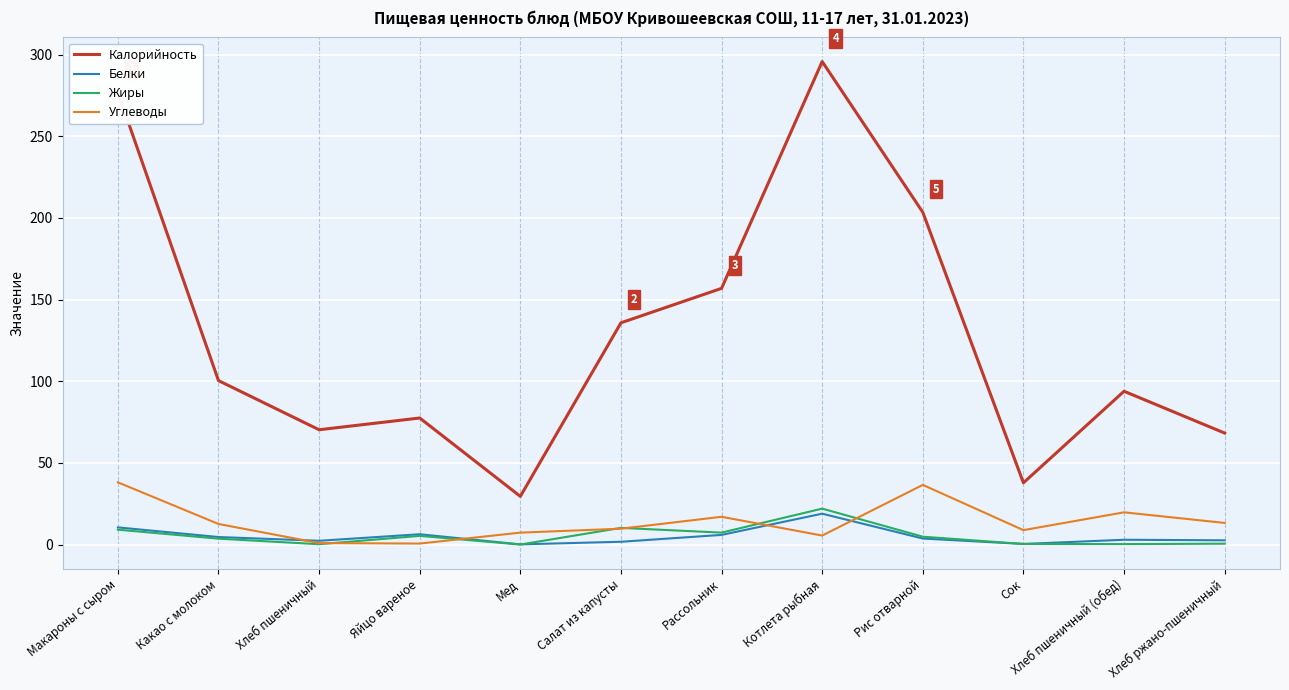

Which series has the largest total across all categories?

Калорийность